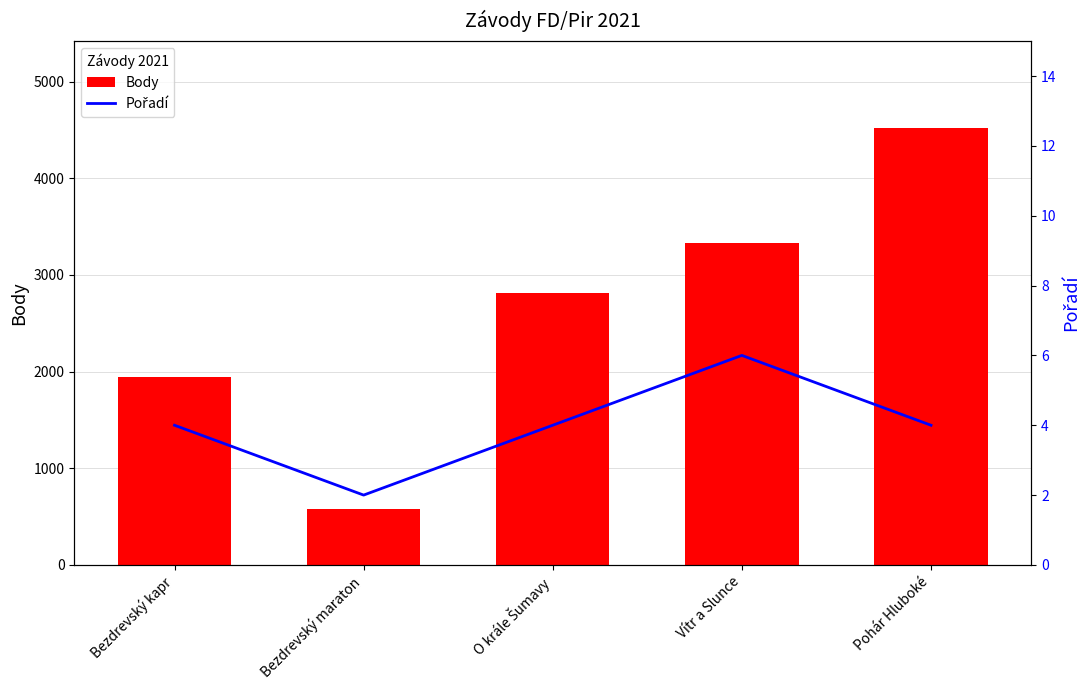

What is the maximum value shown in the chart?

4515